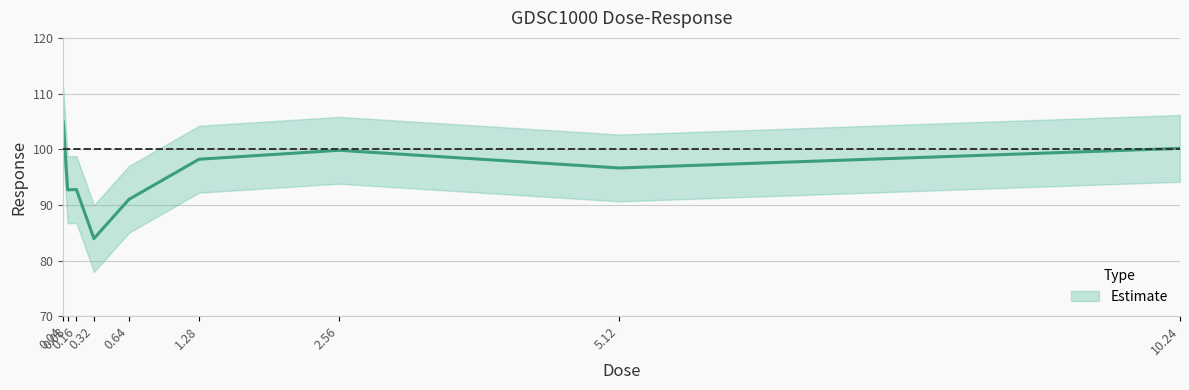

Rank the categories by value from highest to lowest.

0.04, 10.24, 2.56, 1.28, 5.12, 0.16, 0.08, 0.64, 0.32